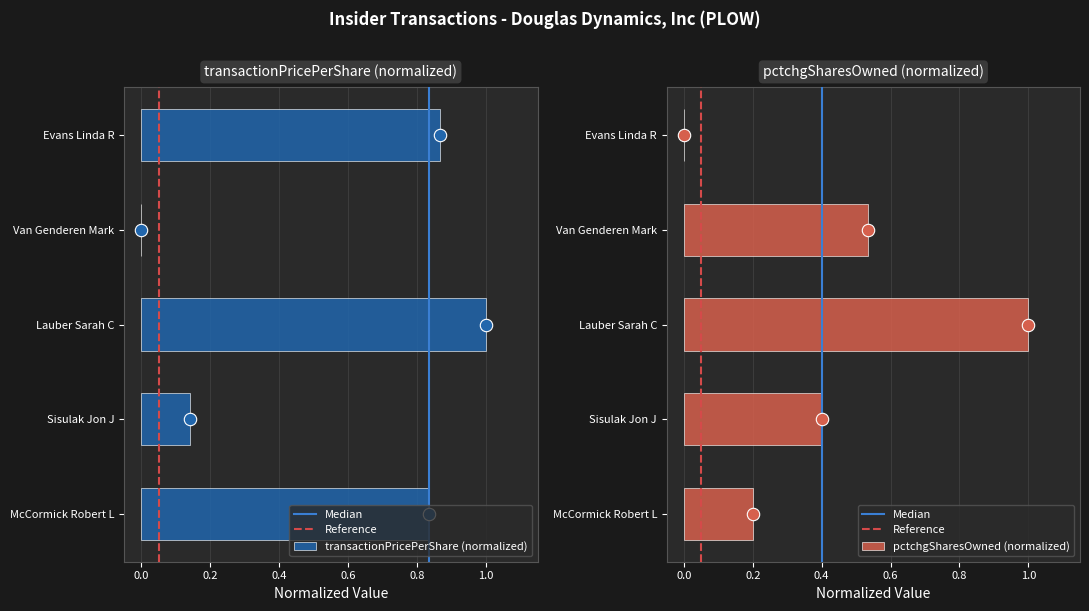

Which series has the largest total across all categories?

transactionPricePerShare